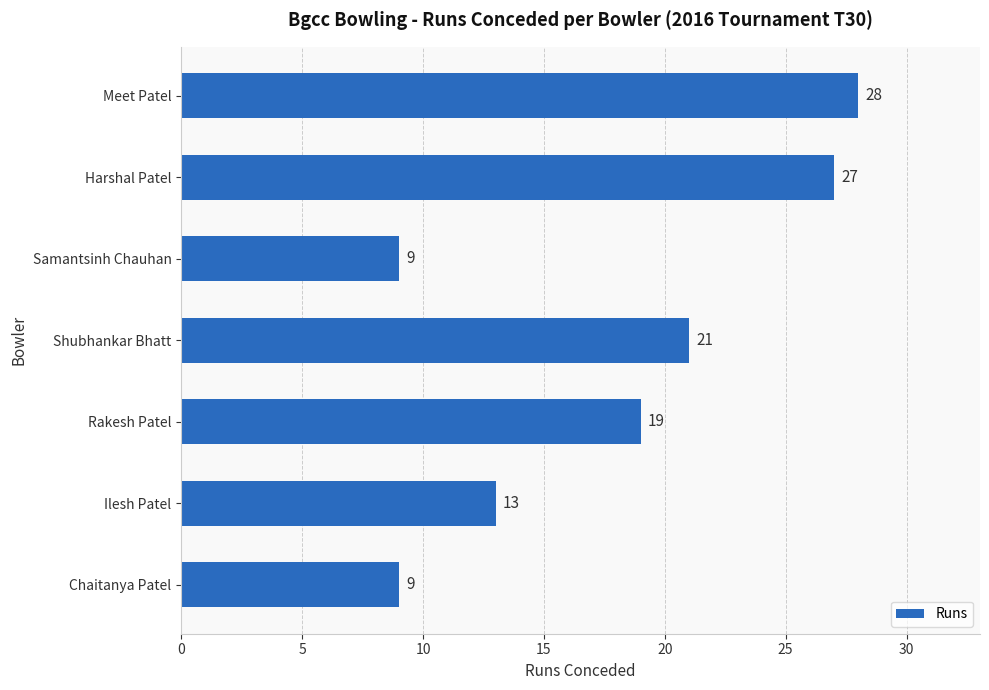

What is the change in value from Samantsinh Chauhan to Harshal Patel?

+18